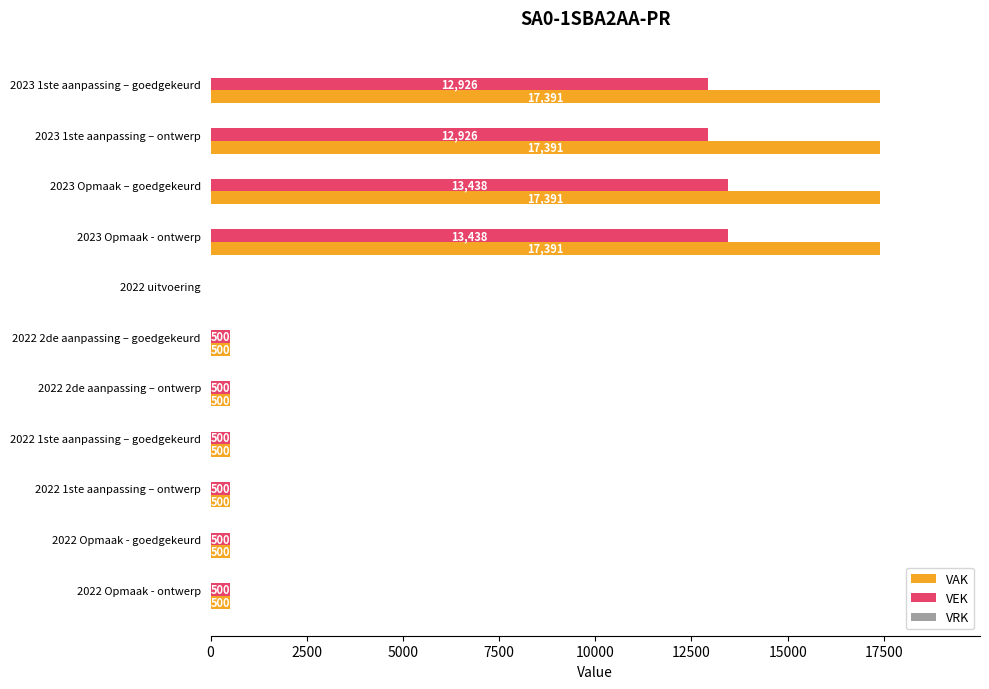

How many data points does each series have?

11